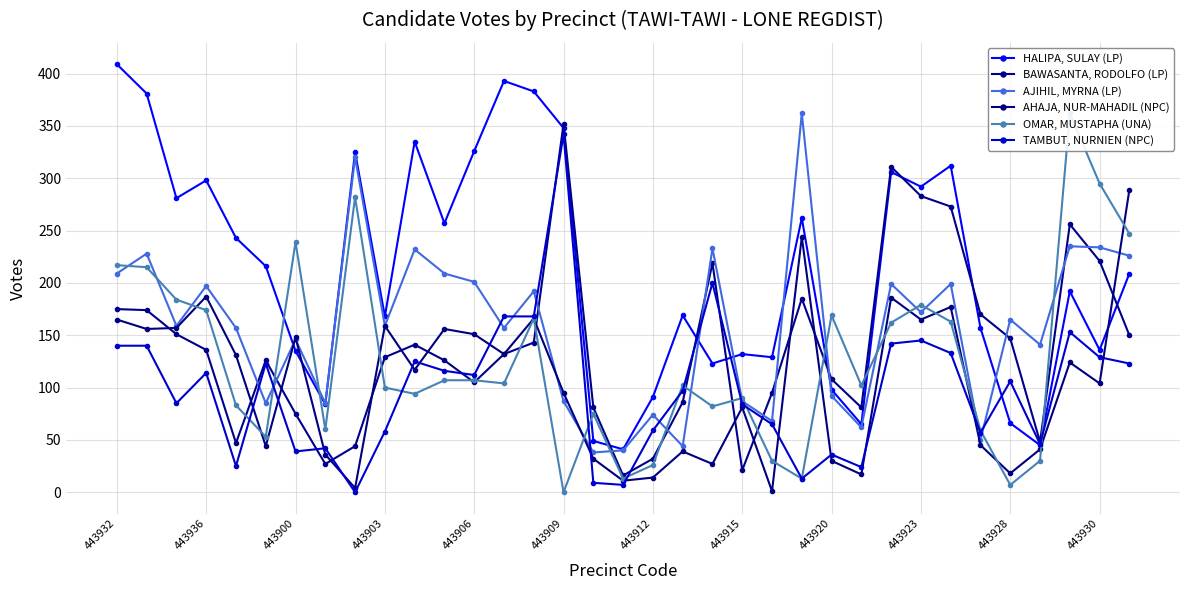

How many times do TAMBUT, NURNIEN (NPC) and AJIHIL, MYRNA (LP) cross each other?

10